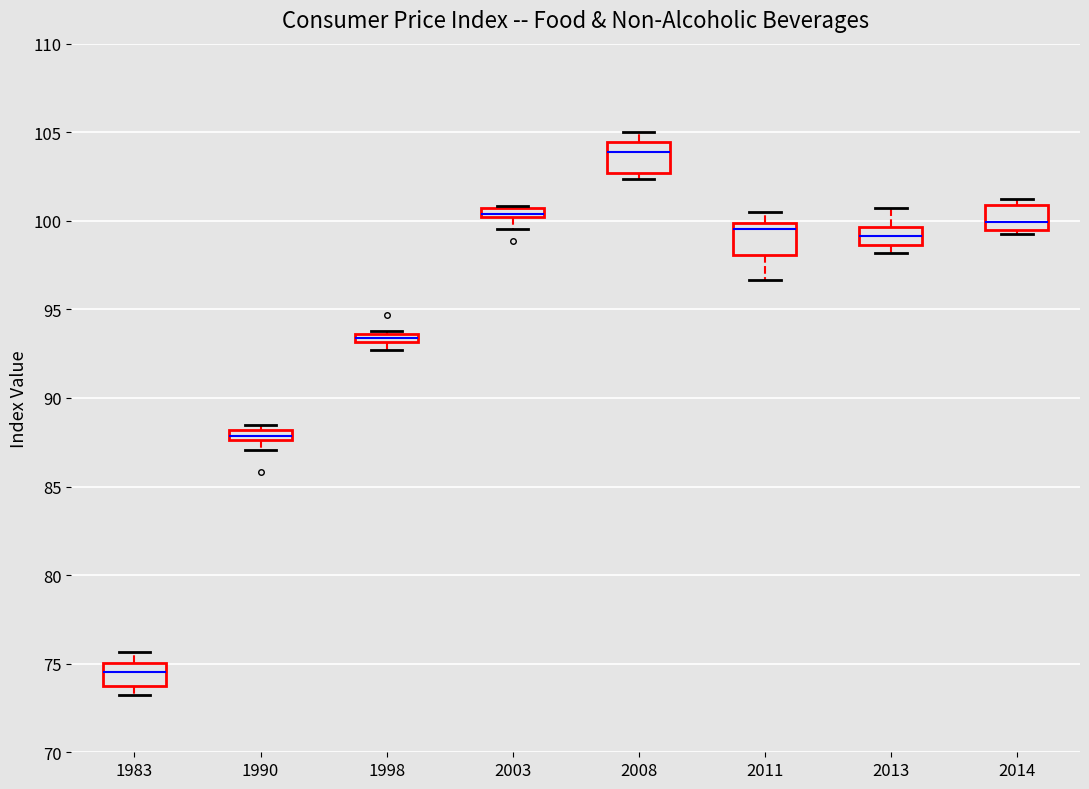

Which box's median line is the lowest?

1983